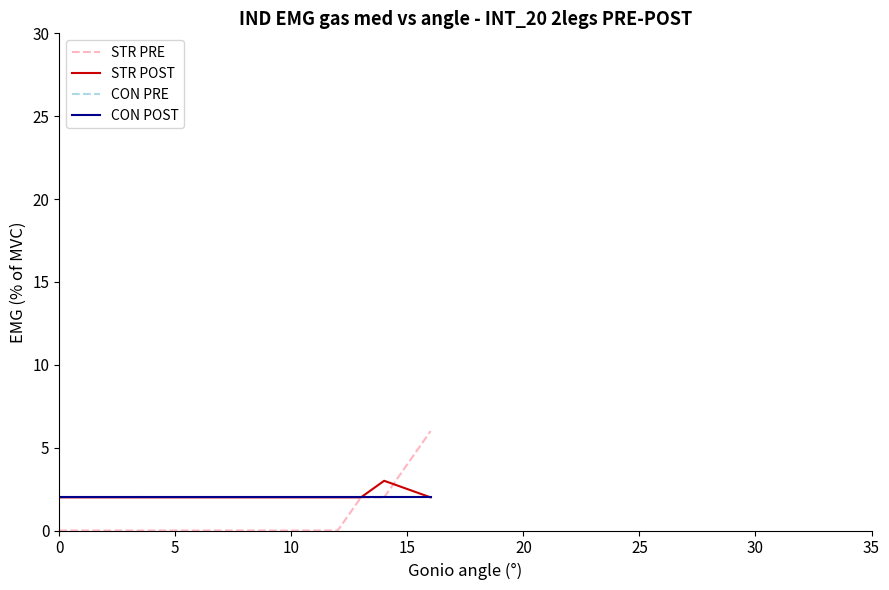

Count the STR PRE values in the range 0 to 1.

13